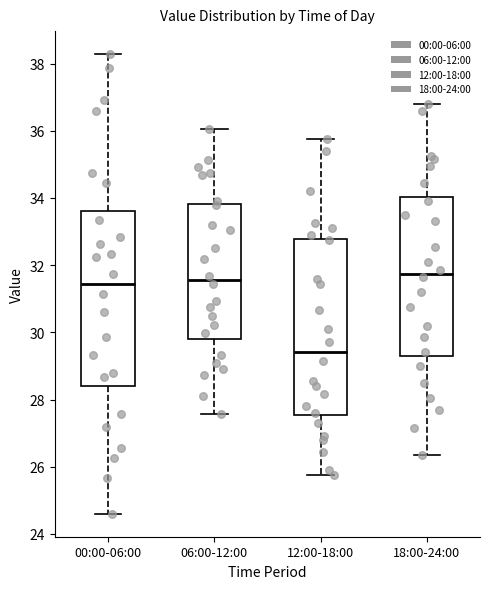

Reading left to right, read every box against the y-axis: the position of its median line, the range the box covers, and the ends of its whiskers. The values are not printed on the chart, so give them approximately, as read against the axis.

00:00-06:00: median 31.4, box 28.4 to 33.6, whiskers 24.6 to 38.2
06:00-12:00: median 31.6, box 29.8 to 33.8, whiskers 27.6 to 36.0
12:00-18:00: median 29.4, box 27.6 to 32.8, whiskers 25.8 to 35.8
18:00-24:00: median 31.8, box 29.4 to 34.0, whiskers 26.4 to 36.8